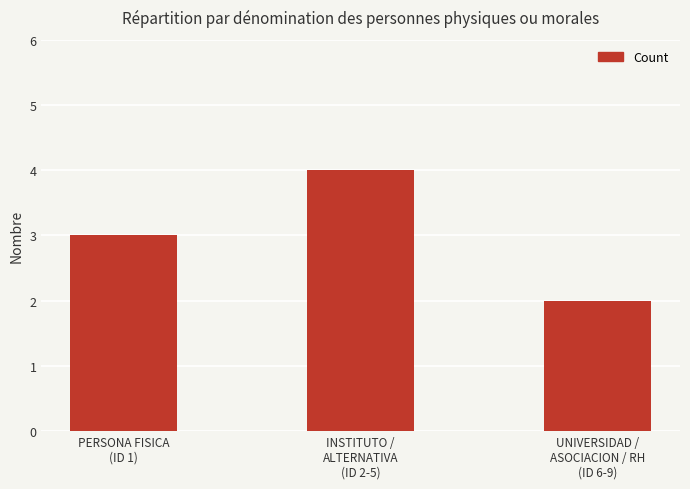

How many categories are shown in the chart?

3